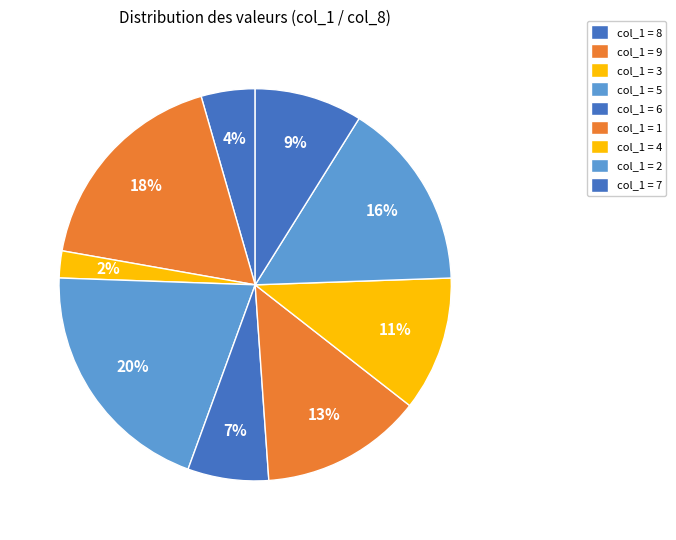

How many segments does this pie chart have?

9